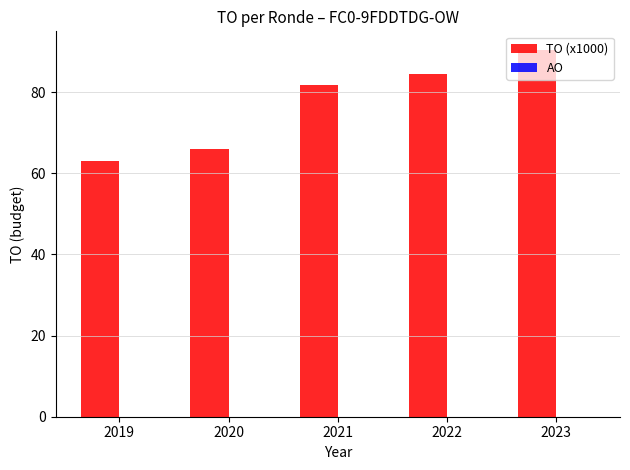

Count the number of data series in this chart.

1